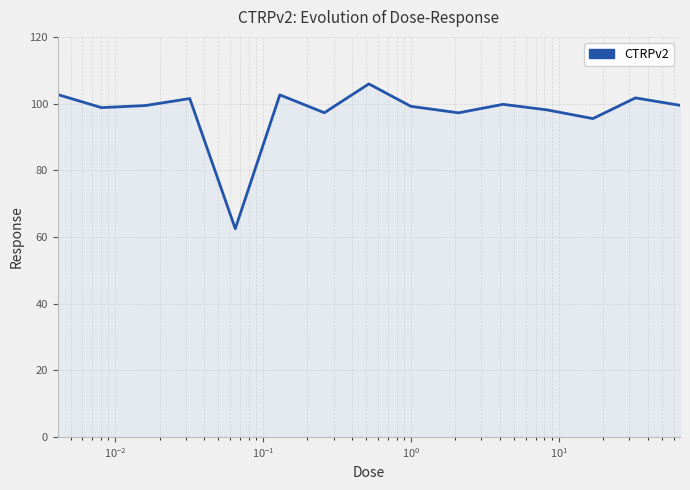

What is the greatest value displayed?

105.9